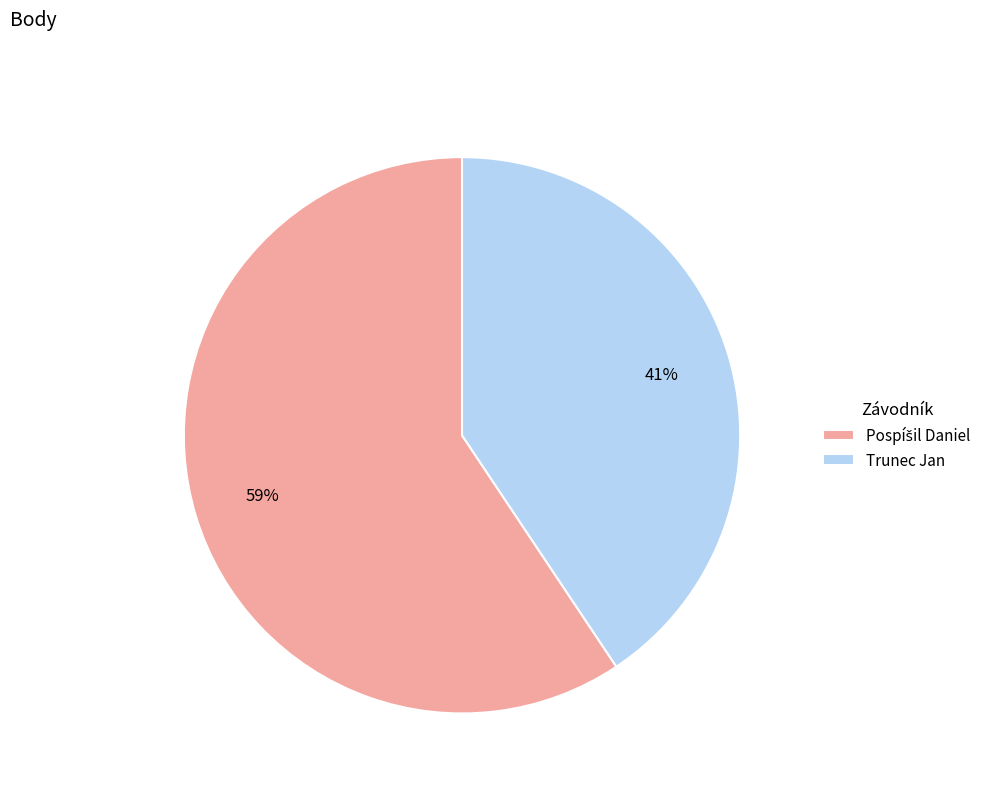

To the nearest percent, what is the average slice percentage?

50%